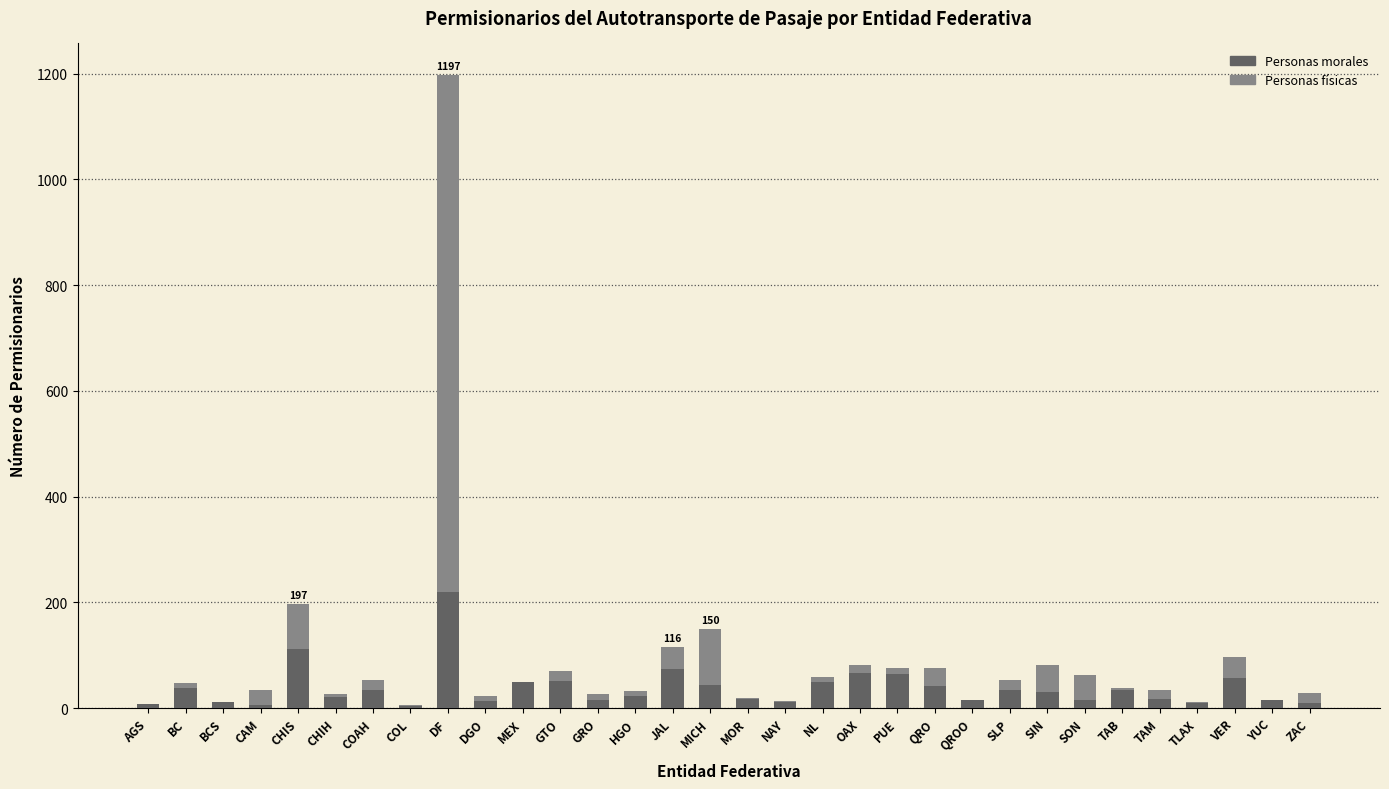

What is the difference between the Personas morales values at DGO and ZAC?

5